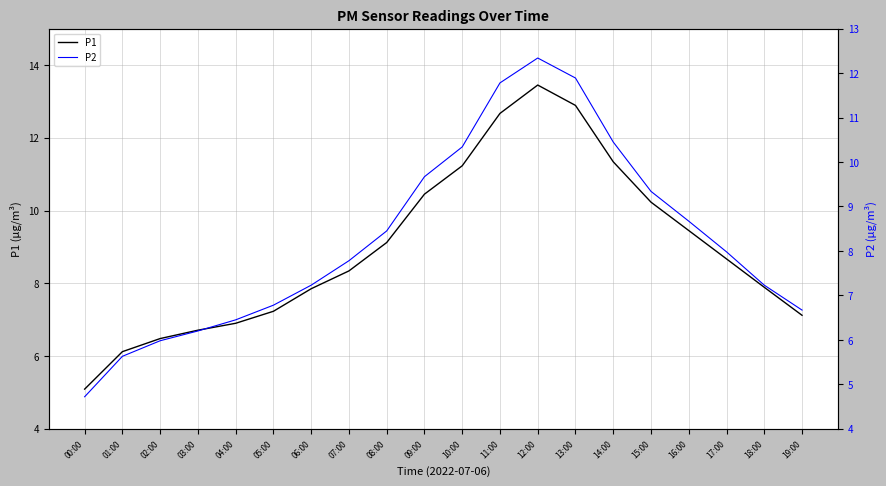

Which series has the largest total across all categories?

P1